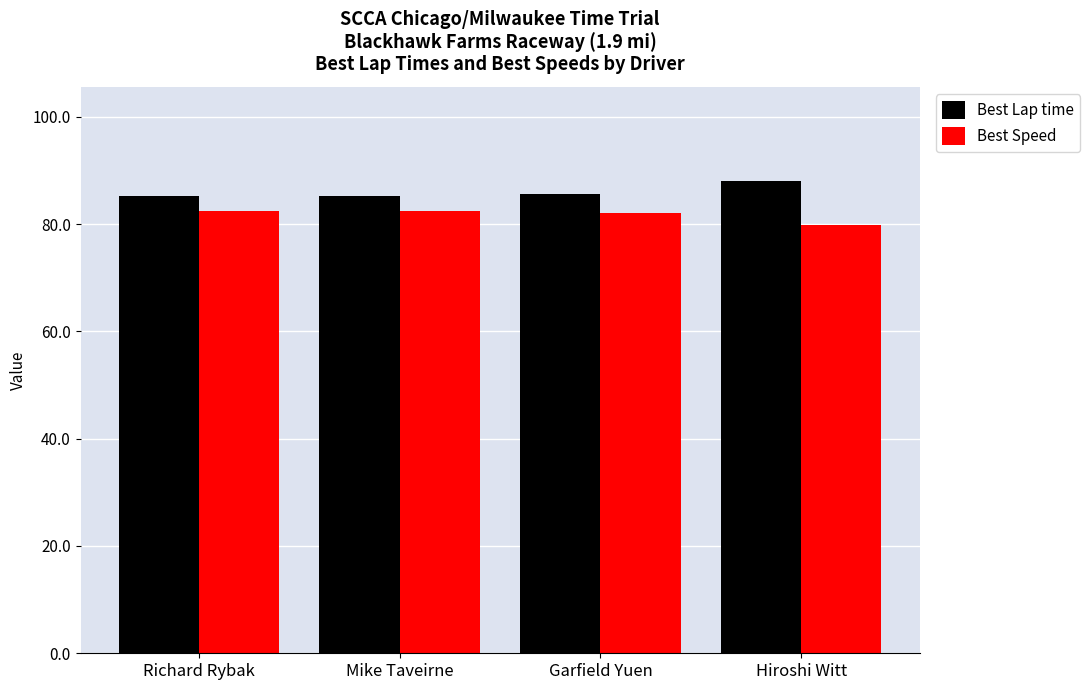

Which label corresponds to the smallest value in the chart?

Hiroshi Witt